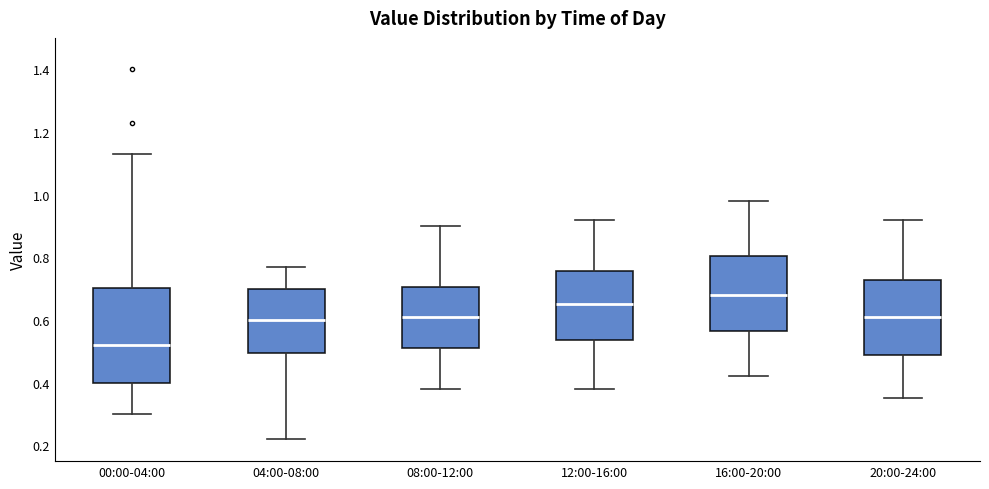

Reading left to right, read every box against the y-axis: the position of its median line, the range the box covers, and the ends of its whiskers. The values are not printed on the chart, so give them approximately, as read against the axis.

00:00-04:00: median 0.52, box 0.40 to 0.70, whiskers 0.30 to 1.14
04:00-08:00: median 0.60, box 0.50 to 0.70, whiskers 0.22 to 0.78
08:00-12:00: median 0.62, box 0.52 to 0.70, whiskers 0.38 to 0.90
12:00-16:00: median 0.66, box 0.54 to 0.76, whiskers 0.38 to 0.92
16:00-20:00: median 0.68, box 0.56 to 0.80, whiskers 0.42 to 0.98
20:00-24:00: median 0.62, box 0.48 to 0.72, whiskers 0.36 to 0.92